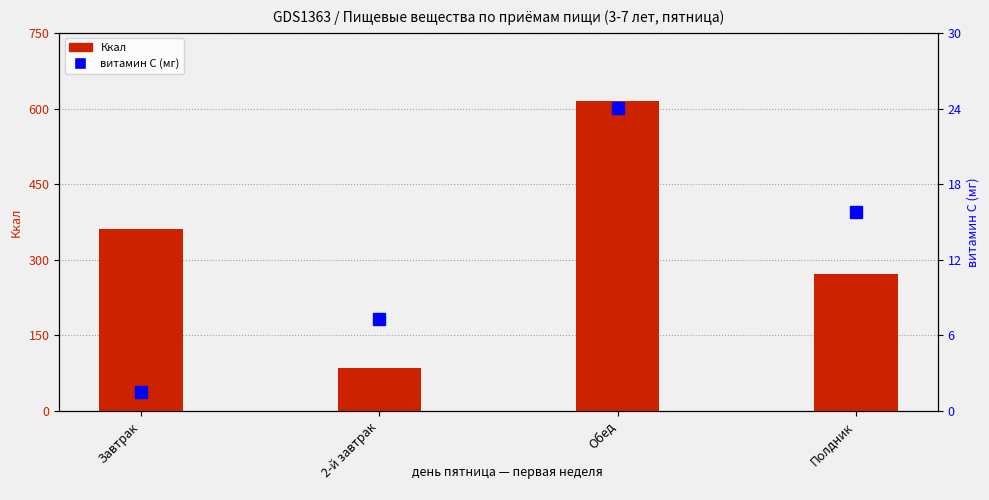

How many values in the витамин С (мг) series exceed 15?

2